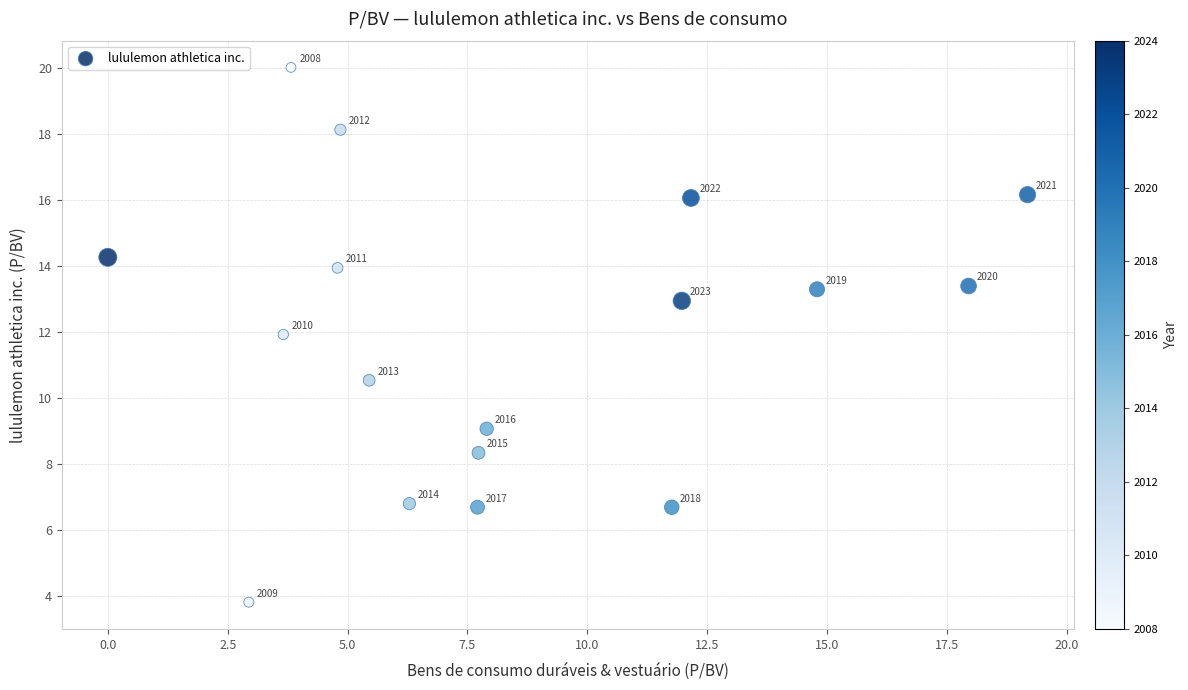

What is the range of X values (max minus min)?

19.2